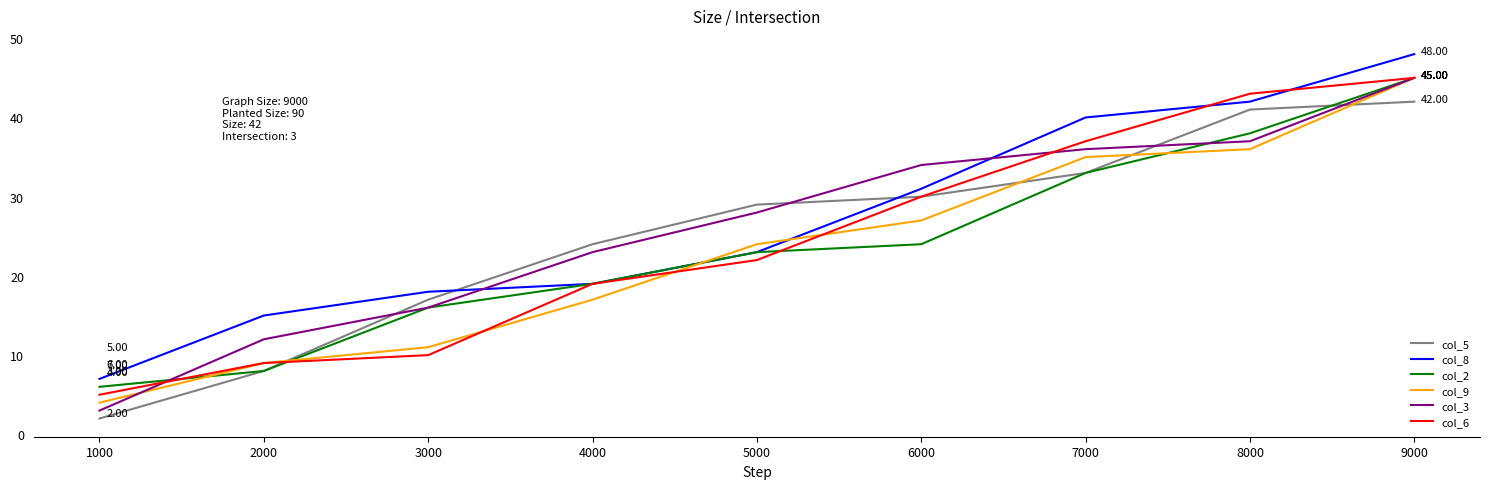

Which series has the largest range (max minus min)?

col_3